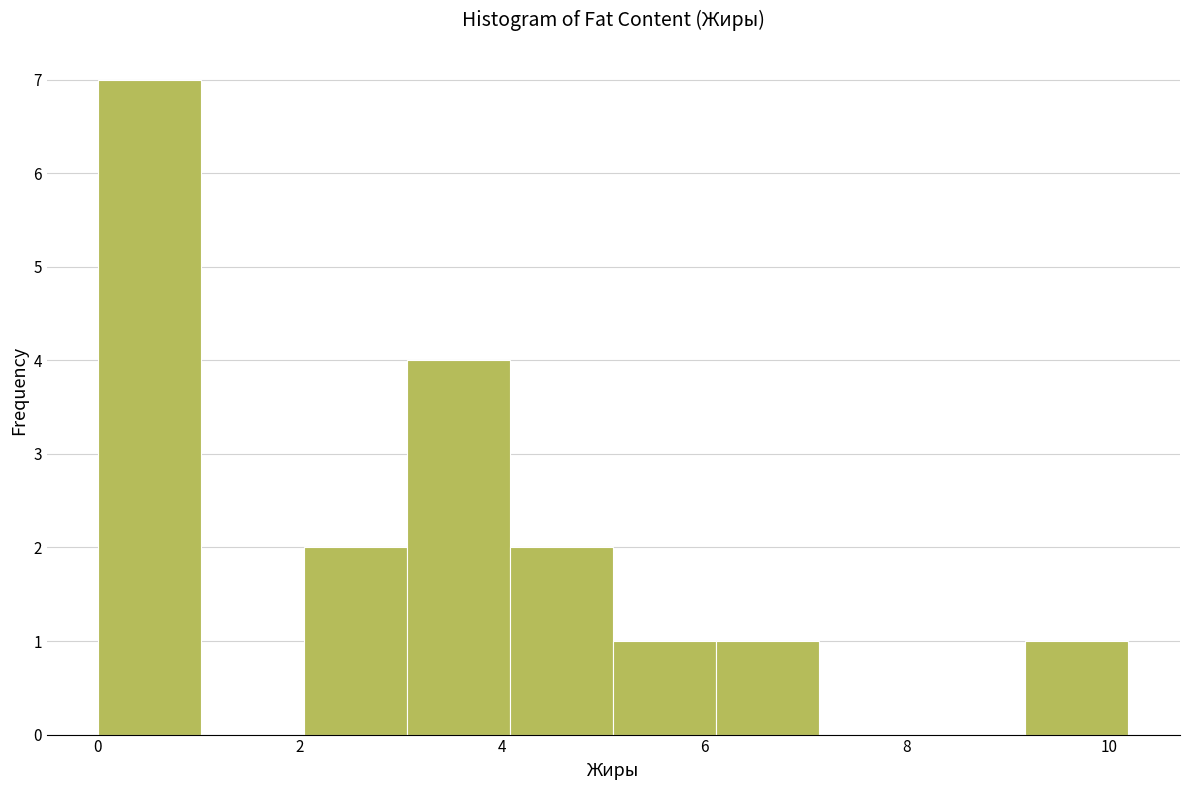

How tall is the bar that spans 3.0 to 4.0 on the x-axis? Neither the bar edges nor the heights are printed on the chart, so give them approximately, as read against the axes.

4